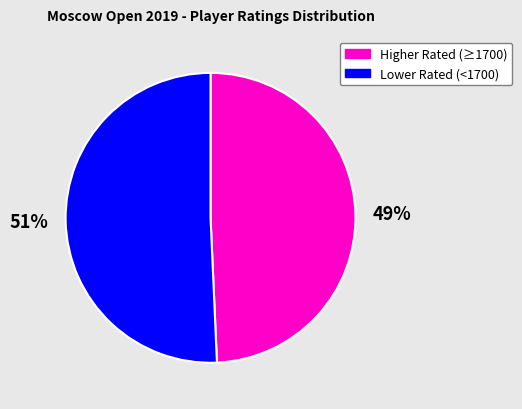

The Higher Rated (≥1700) slice represents 49% of the pie. True or false?

True